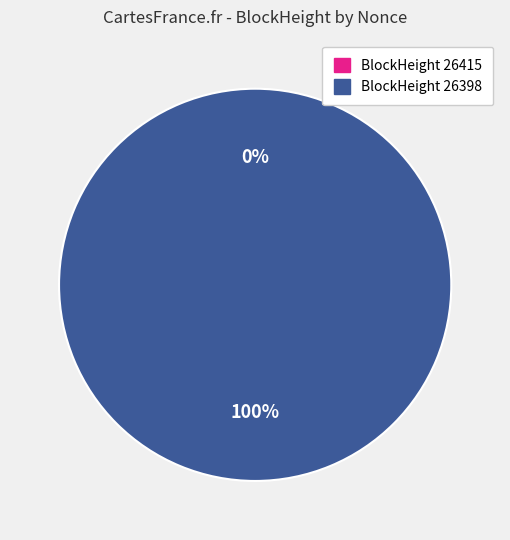

How many segments does this pie chart have?

2